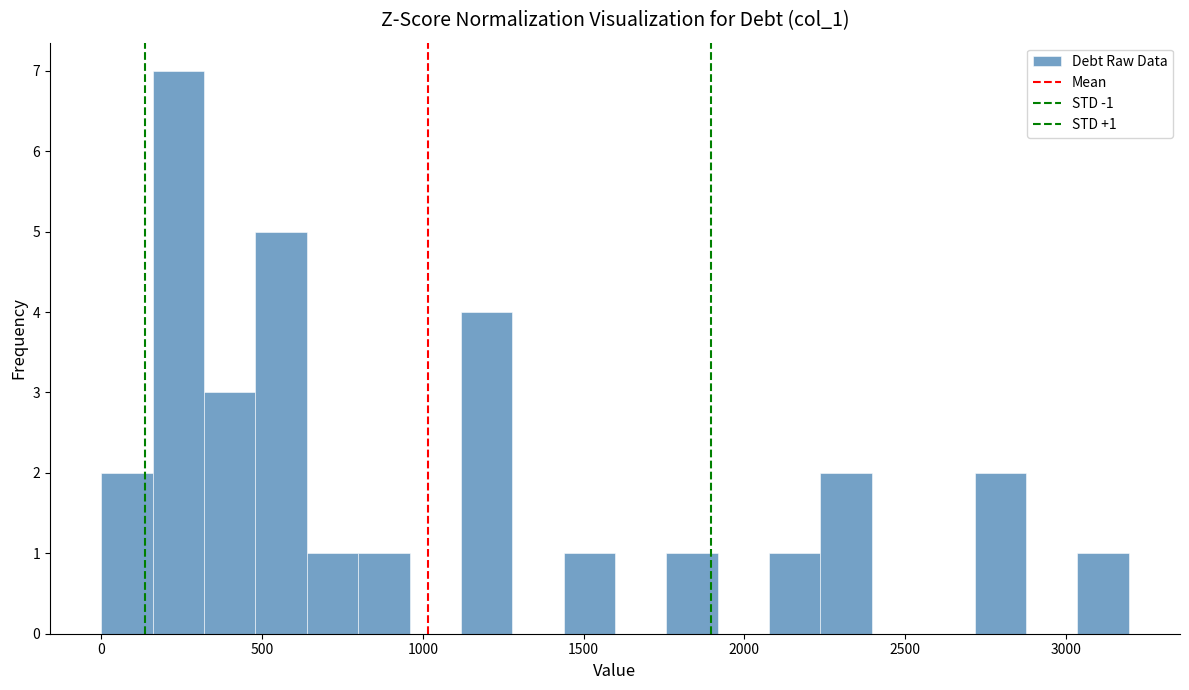

Around what value on the x-axis is the tallest bar? Give the approximate position of its centre, as read against the axis.

250